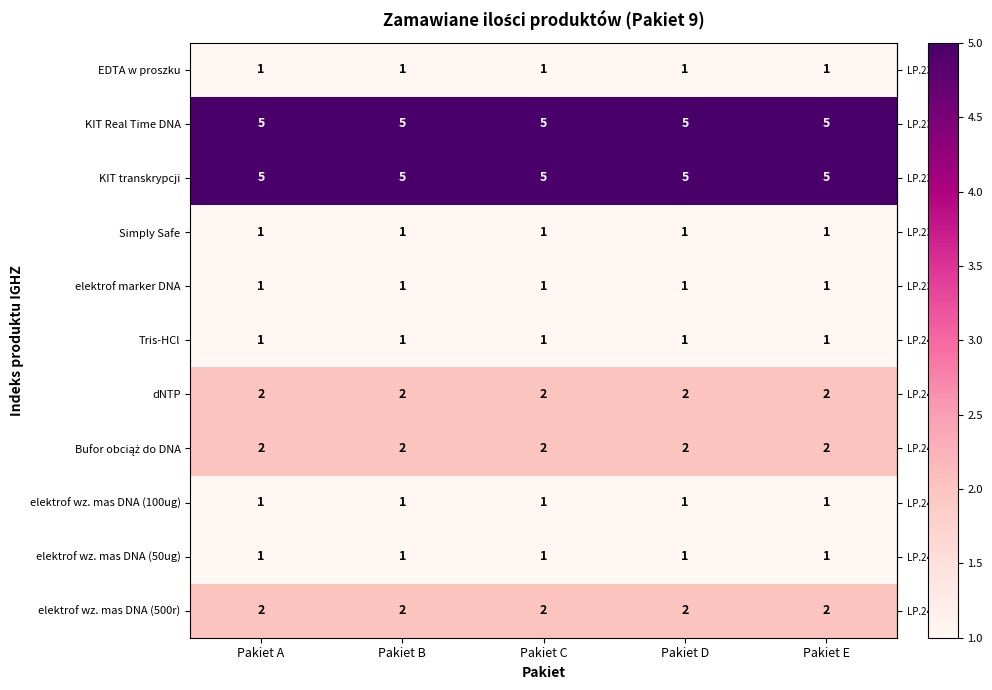

At how many categories does at least one series exceed 1?

5